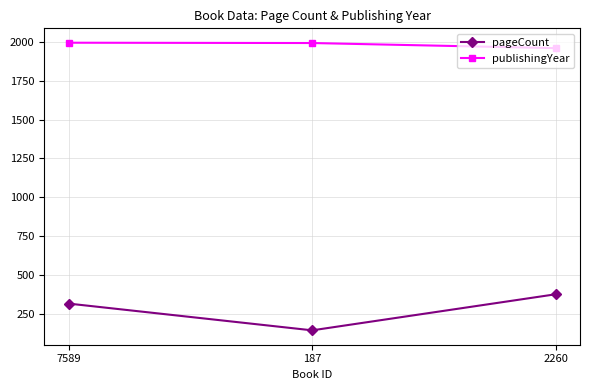

Between 7589 and 187, which series saw the biggest shift?

pageCount